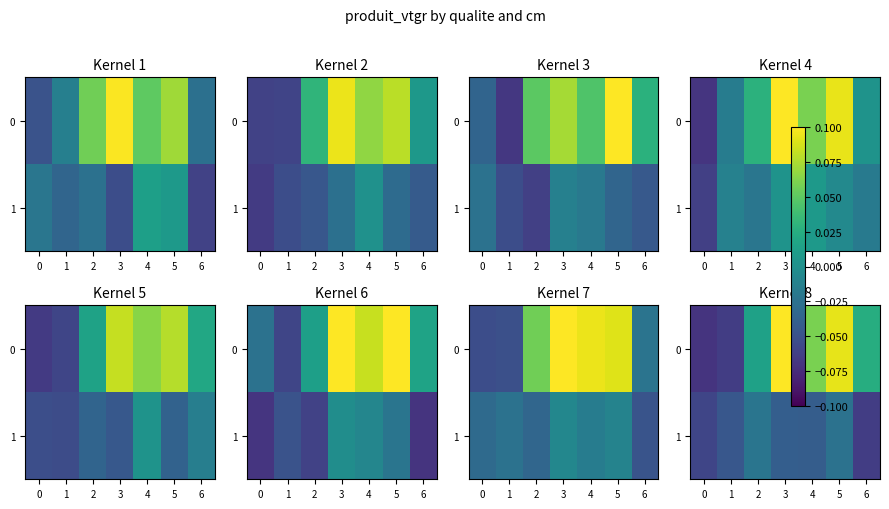

The value of 0 at 0 is -0.1. True or false?

False